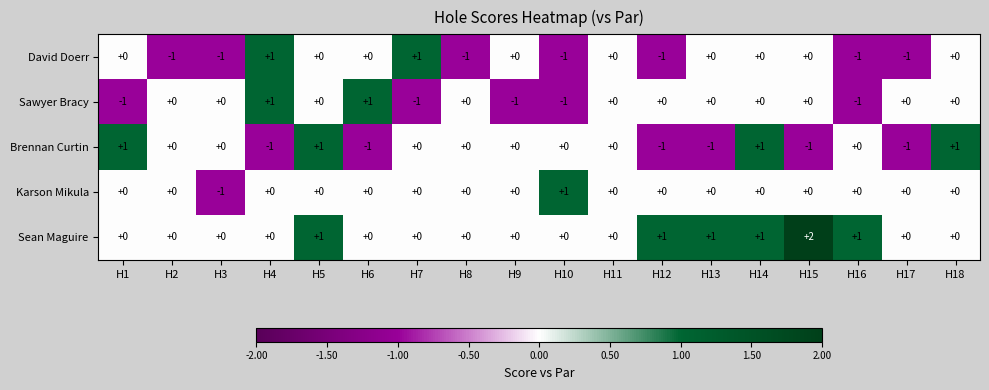

What is the sum of all Sawyer Bracy values?

-3